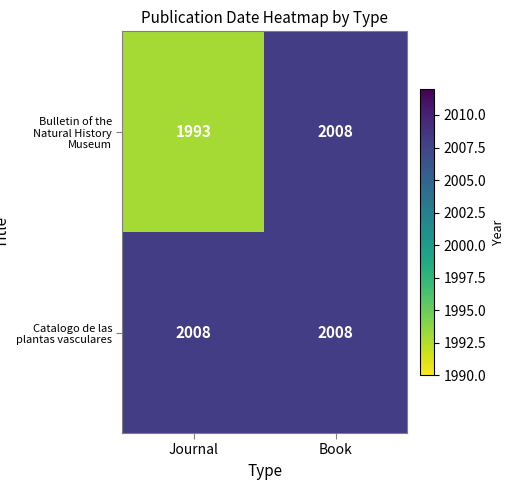

Reading right to left, extract all data points from this chart.

Bulletin of the Natural History Museum: Book=2008	Journal=1993
Catalogo de las plantas vasculares: Book=2008	Journal=2008